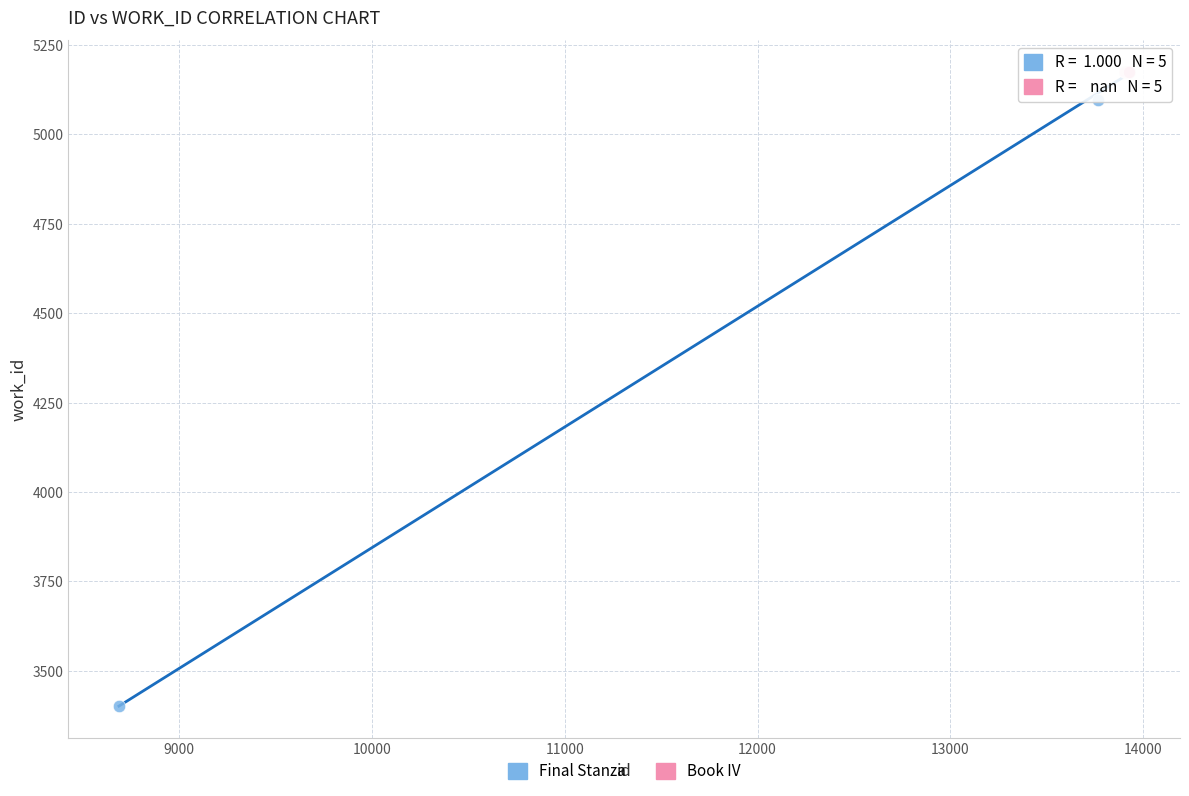

Which series reaches the minimum Y coordinate?

Final Stanza